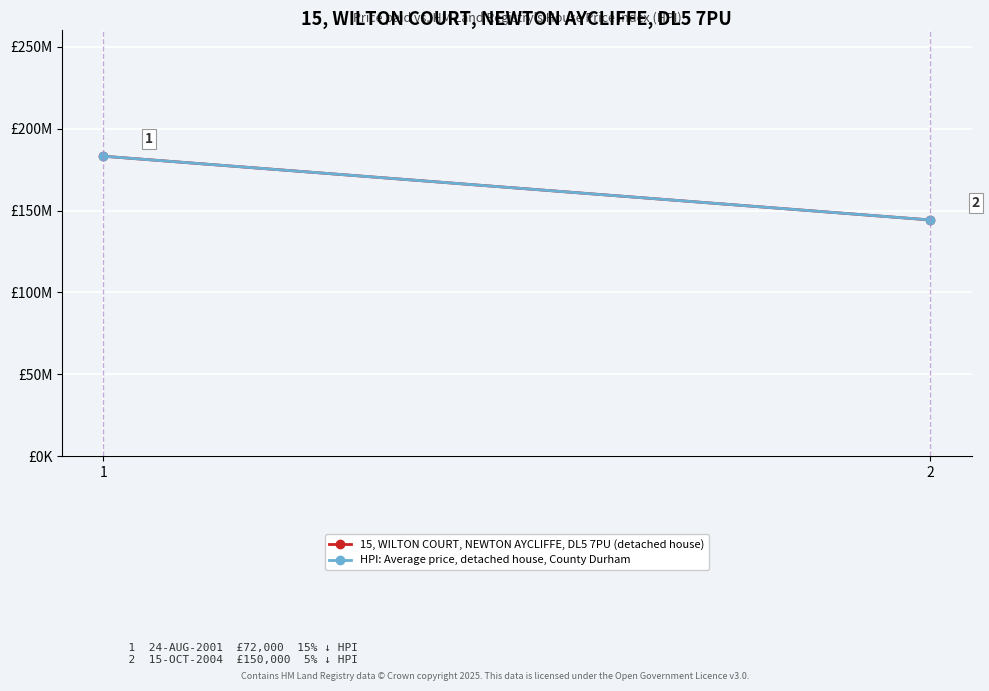

How many values in the 15, WILTON COURT, NEWTON AYCLIFFE, DL5 7PU (detached house) series are below 183172210?

1